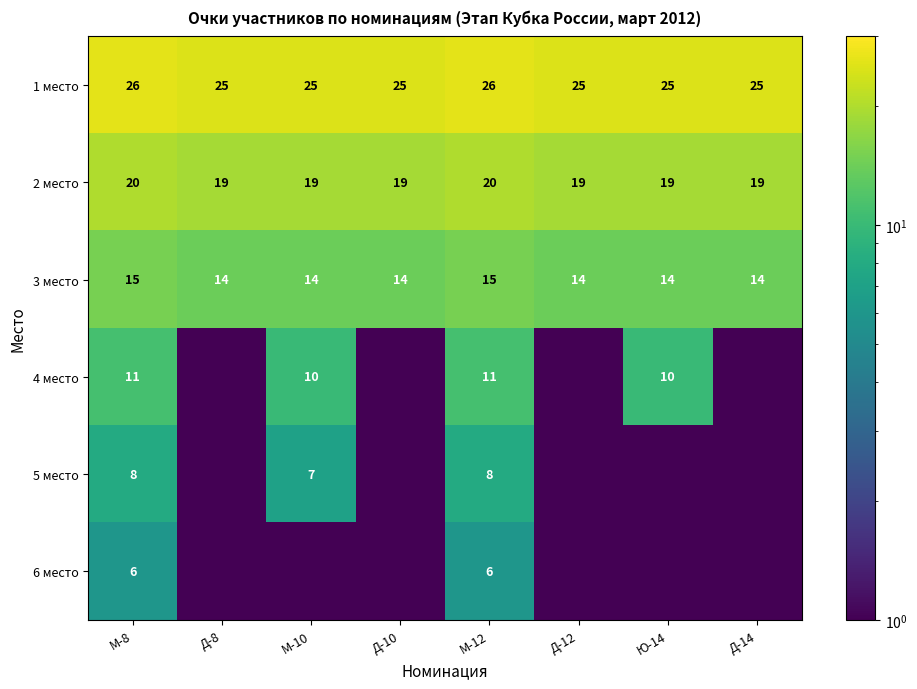

How many 3 место values are between 14 and 15?

8